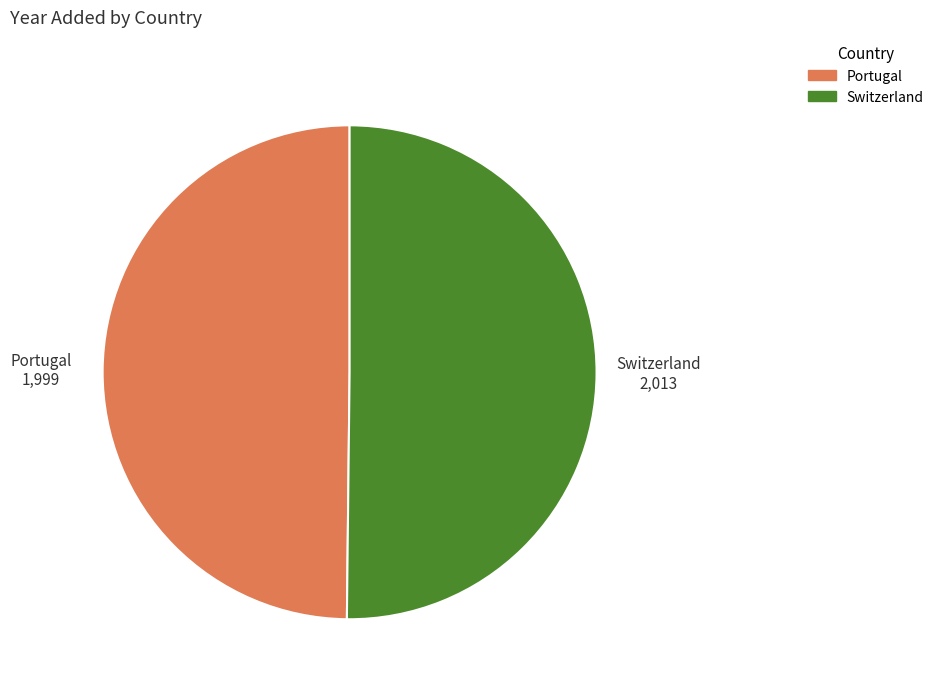

Do Portugal and Switzerland together represent more than half of the pie?

Yes